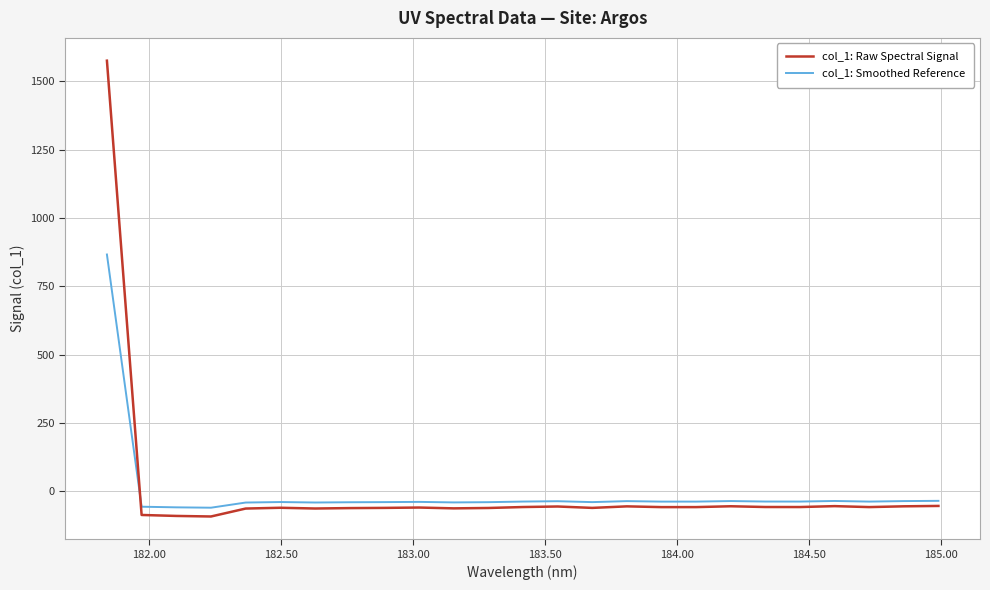

What is the difference between the maximum and minimum values in the col_1: Smoothed Reference series?

926.1